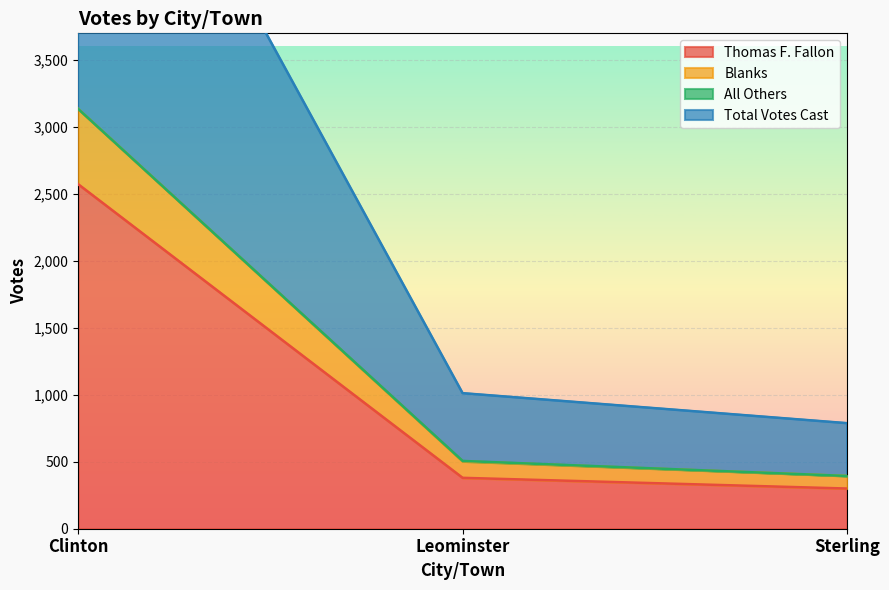

How many data points in Total Votes Cast are above 1012?

1